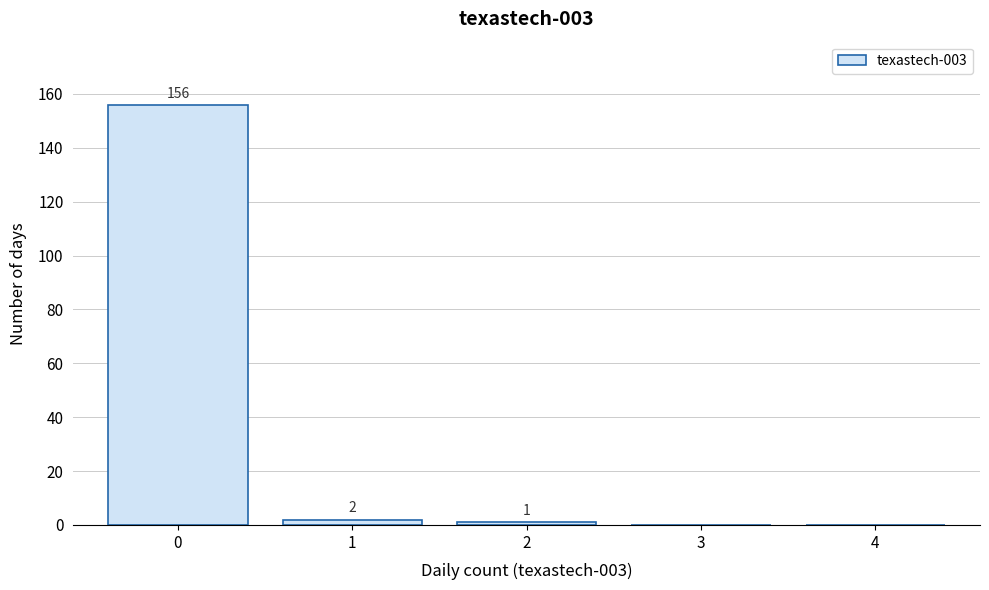

Reading left to right, extract all data points from this chart.

0=156	1=2	2=1	3=0	4=0